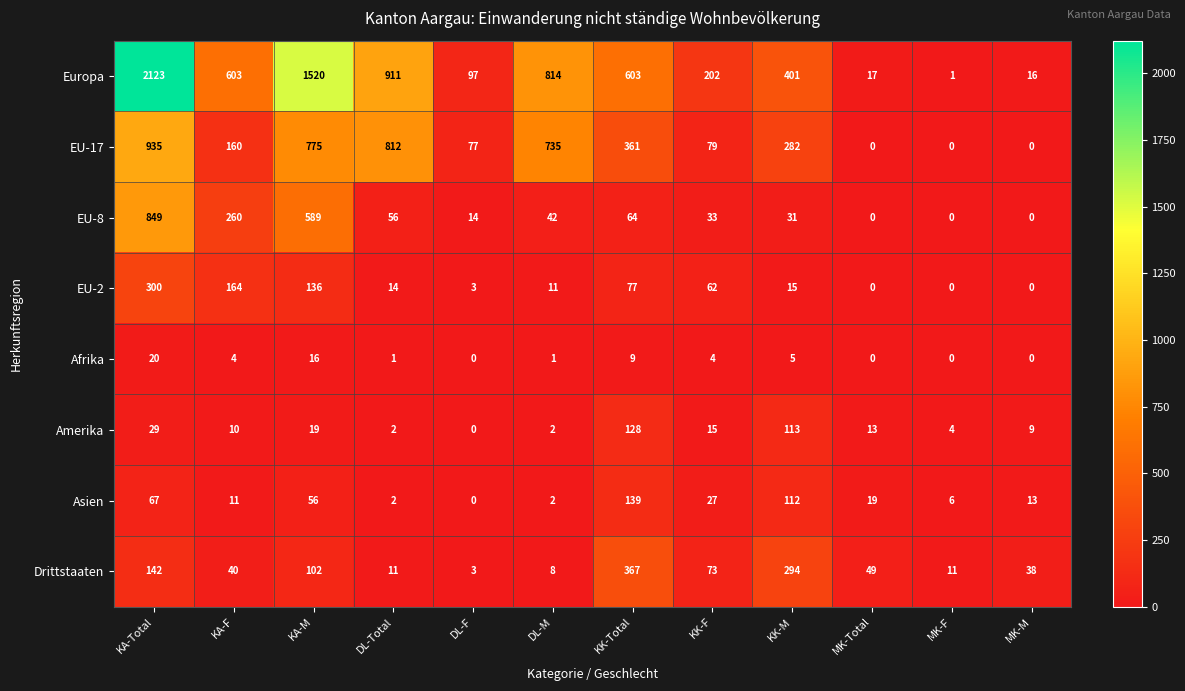

The value of EU-8 at KA-F is 396. True or false?

False